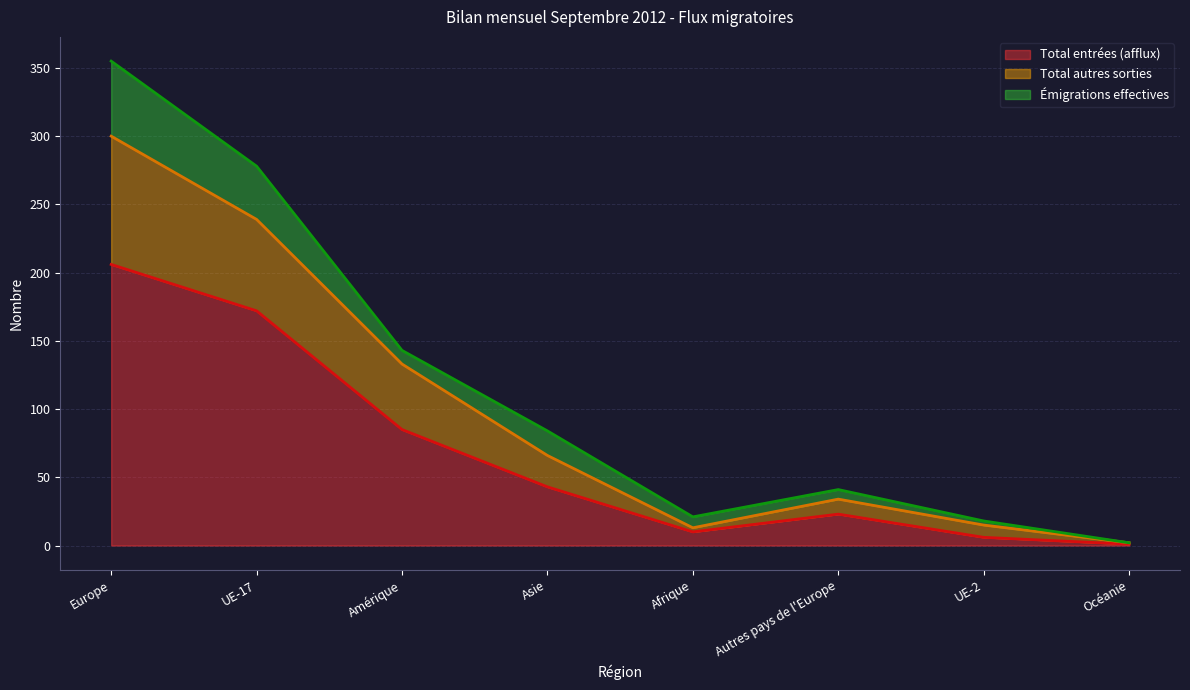

What value does the Total entrées (afflux) series have at Amérique?

85